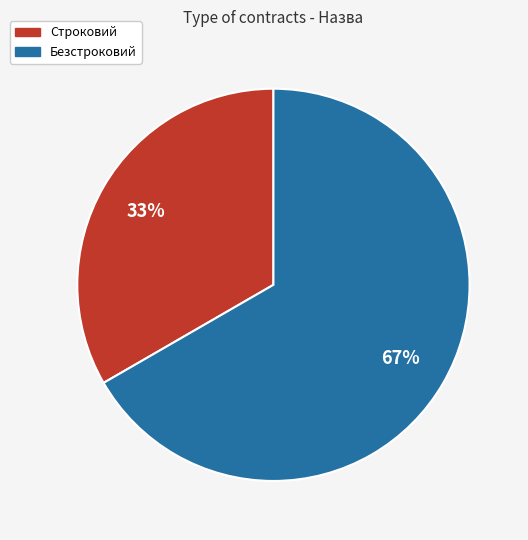

Is the sum of Строковий and Безстроковий greater than half?

Yes